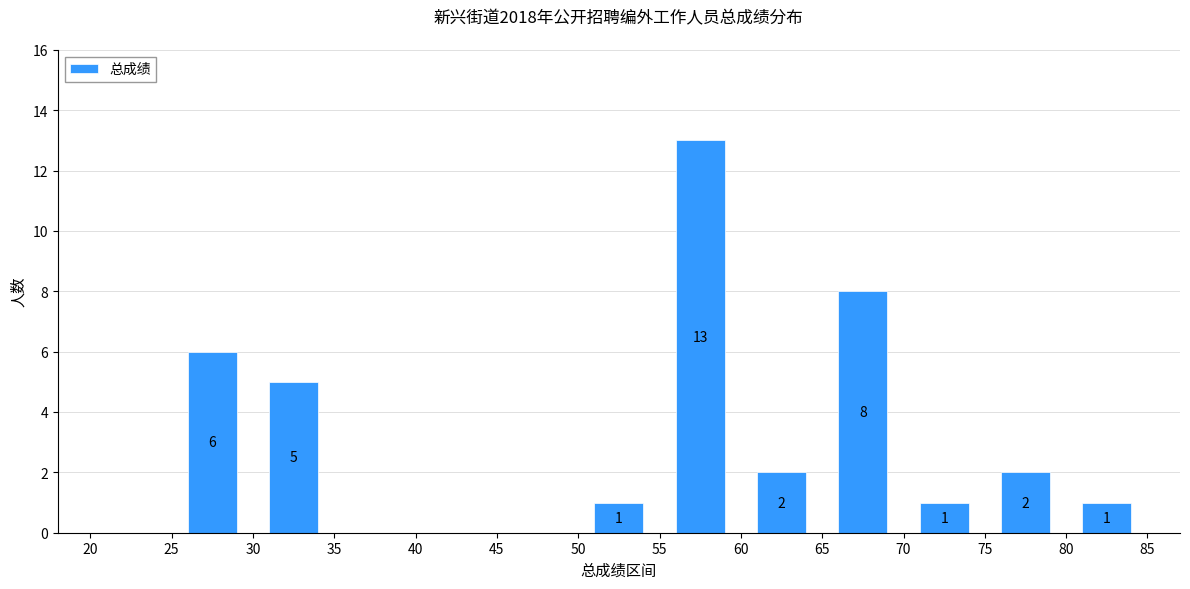

Which range on the x-axis has the tallest bar?

55 to 60